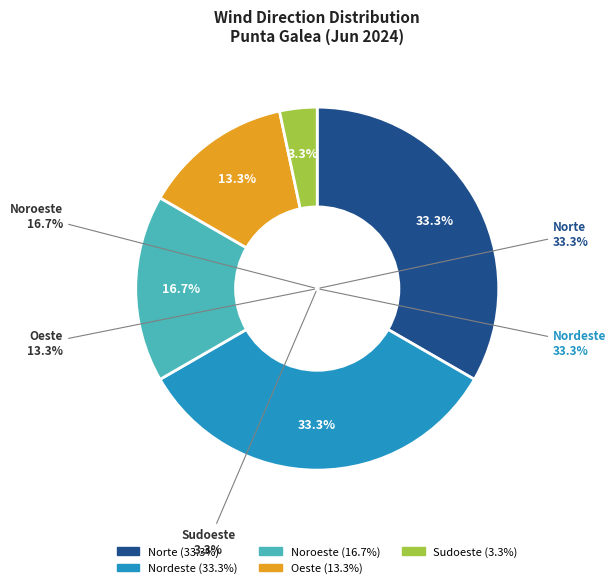

What is the change in value from Nordeste to Oeste?

-6